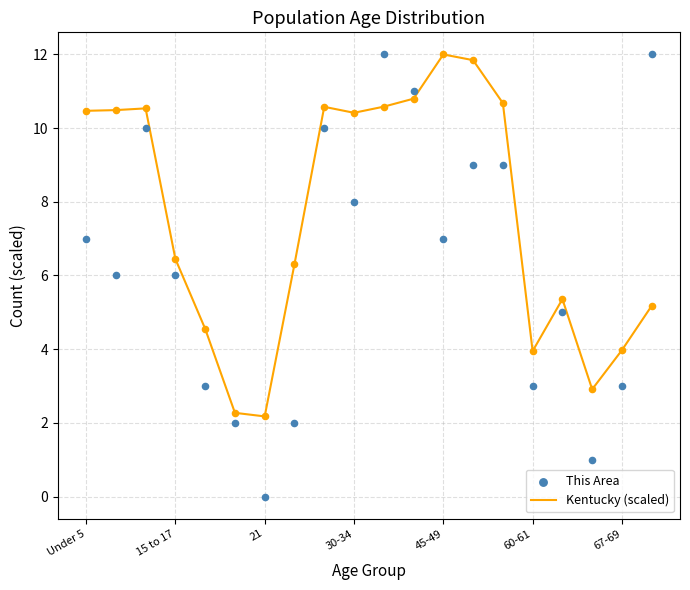

Which series has the largest Y range (max minus min)?

This Area